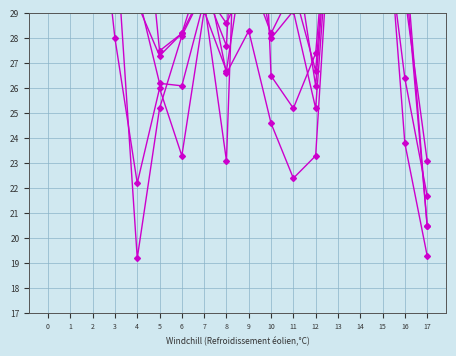

What is the highest value of the col_4 series?

48.4